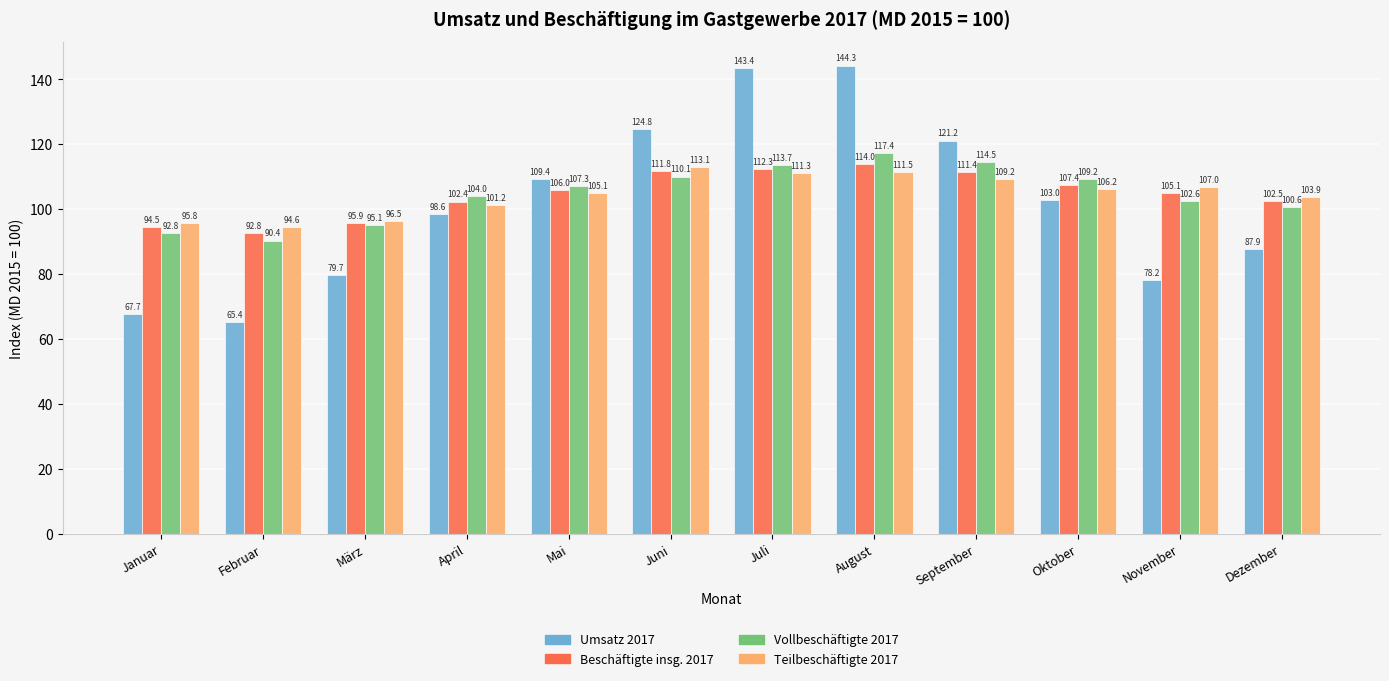

What is the label of the 10th bar from the right?

März